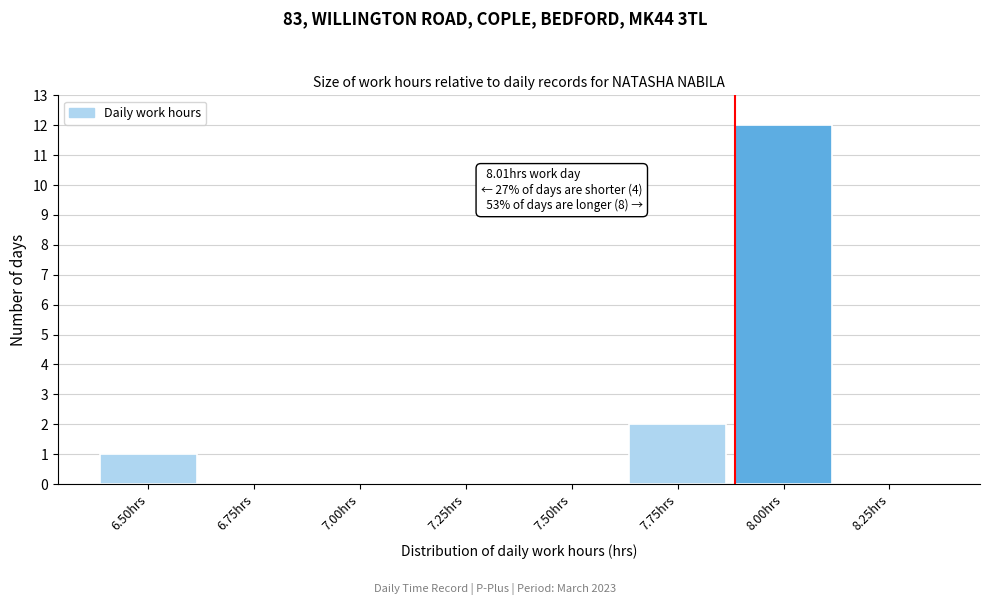

Reading left to right, what are all the values shown in this chart?

6.50hrs=1	6.75hrs=0	7.00hrs=0	7.25hrs=0	7.50hrs=0	7.75hrs=2	8.00hrs=12	8.25hrs=0